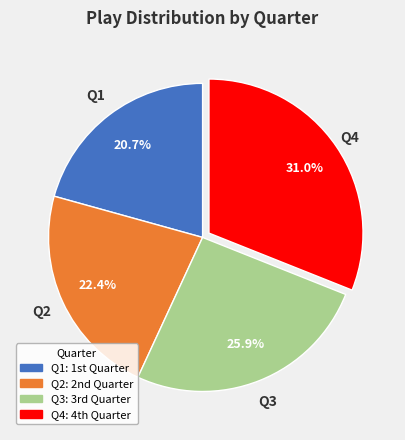

What percentage do Q3 and Q2 together represent?

48.3%